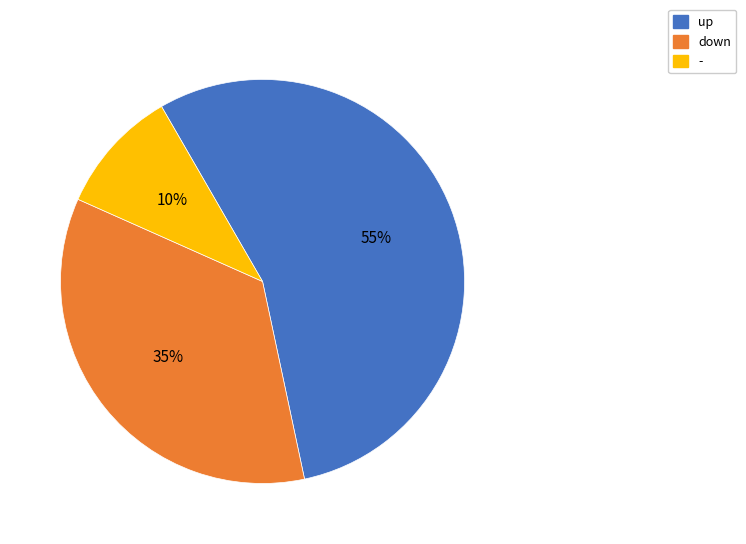

Is the sum of down and - greater than half?

No